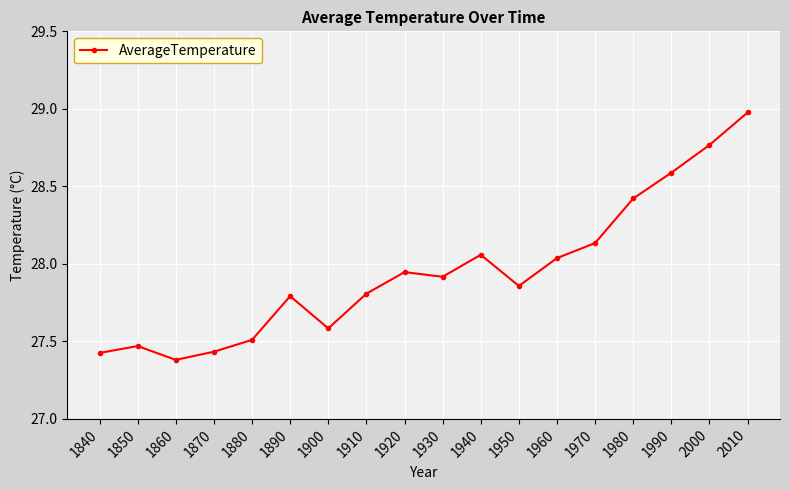

True or false: the data shows 10.5 at 1970.

False